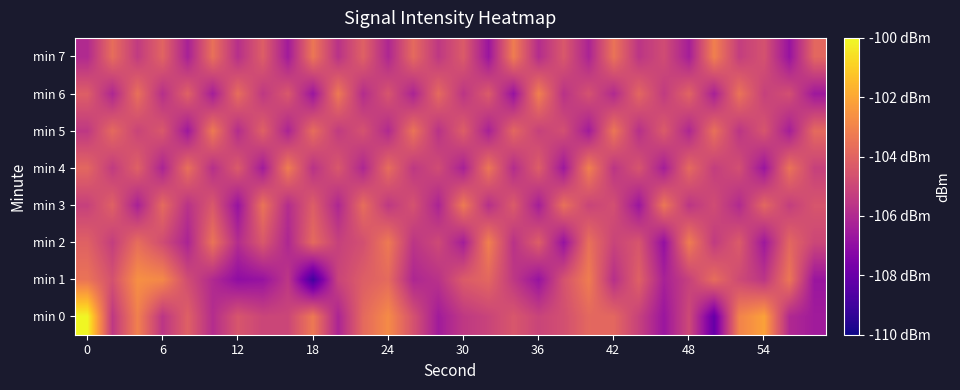

Rank the series by their maximum value, from highest to lowest.

min 0, min 1, min 2, min 4, min 6, min 7, min 3, min 5